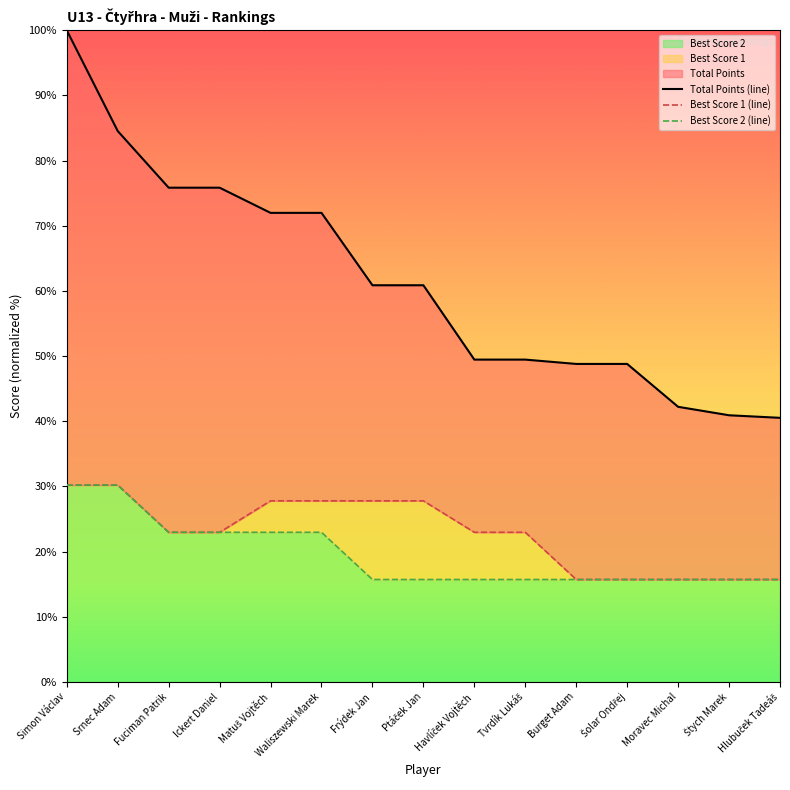

At how many categories does at least one series exceed 45?

12